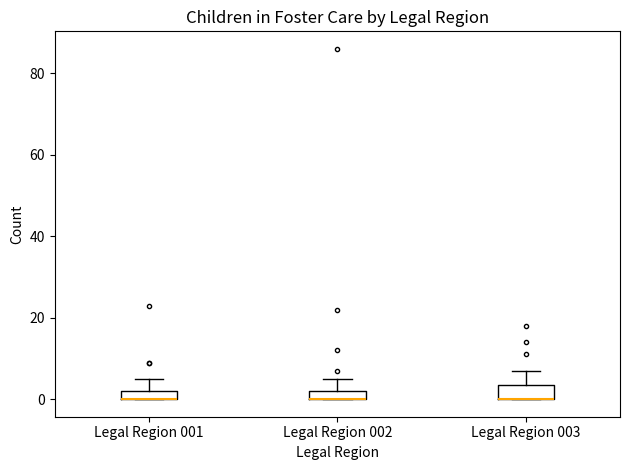

Where does the upper whisker of the box for Legal Region 001 end on the y-axis? The values are not printed on the chart, so give them approximately, as read against the axis.

6